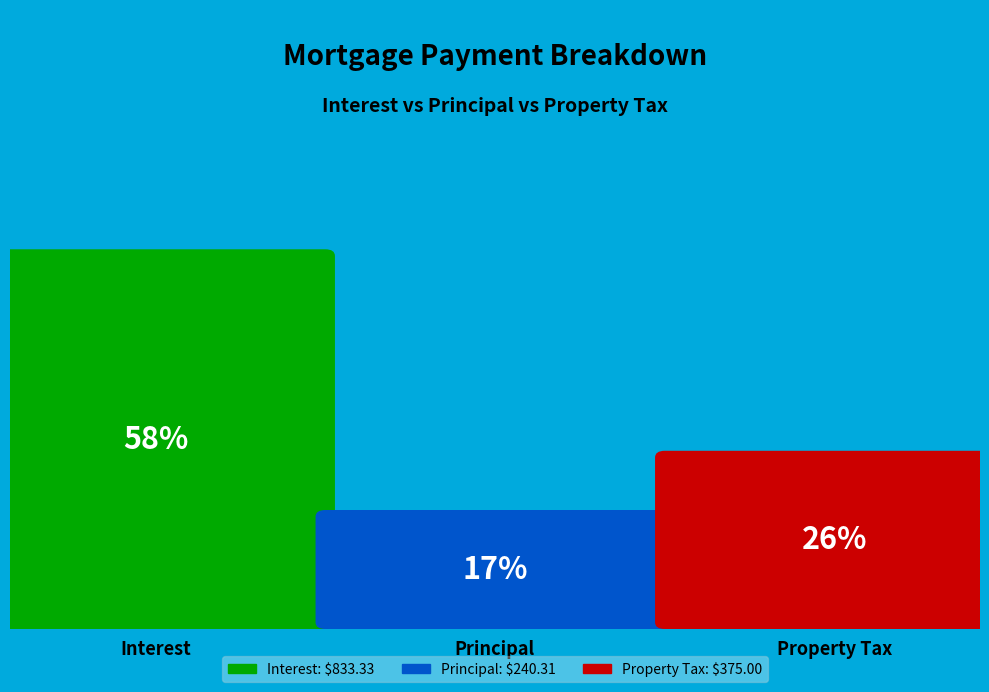

What percentage do Principal and Interest together represent?

74.1%